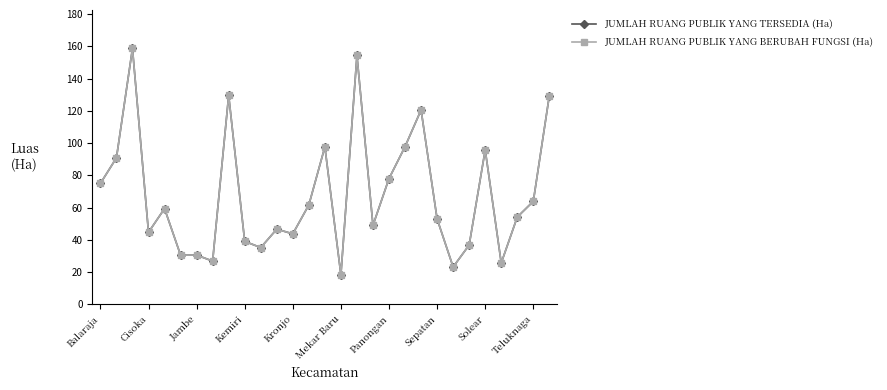

How many lines are shown in the chart?

2